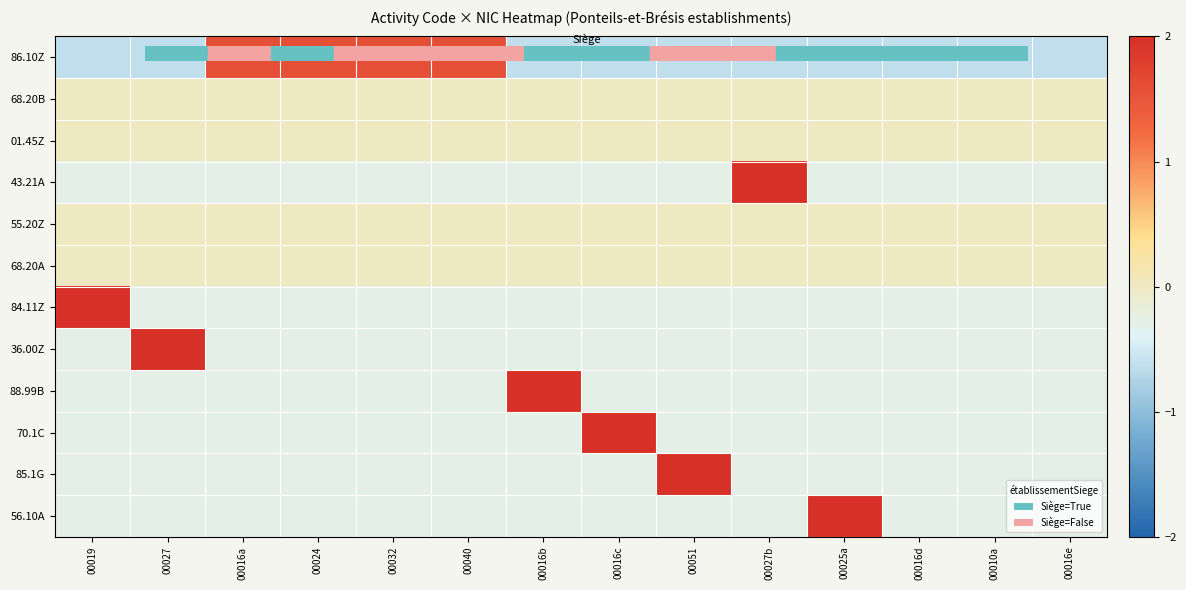

What is the spread (max minus min) of values at 00024?

1.9